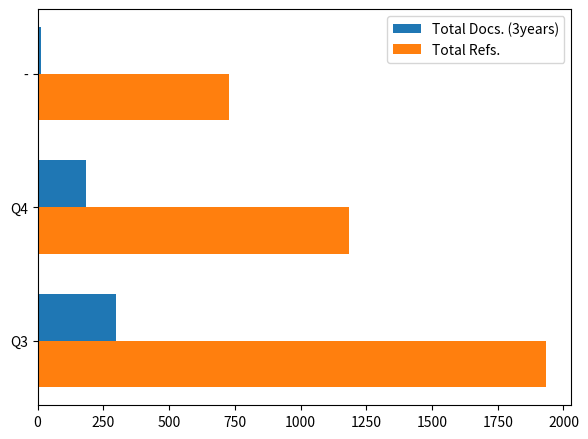

The value of Total Docs. (3years) at Q3 is 300.0. True or false?

True